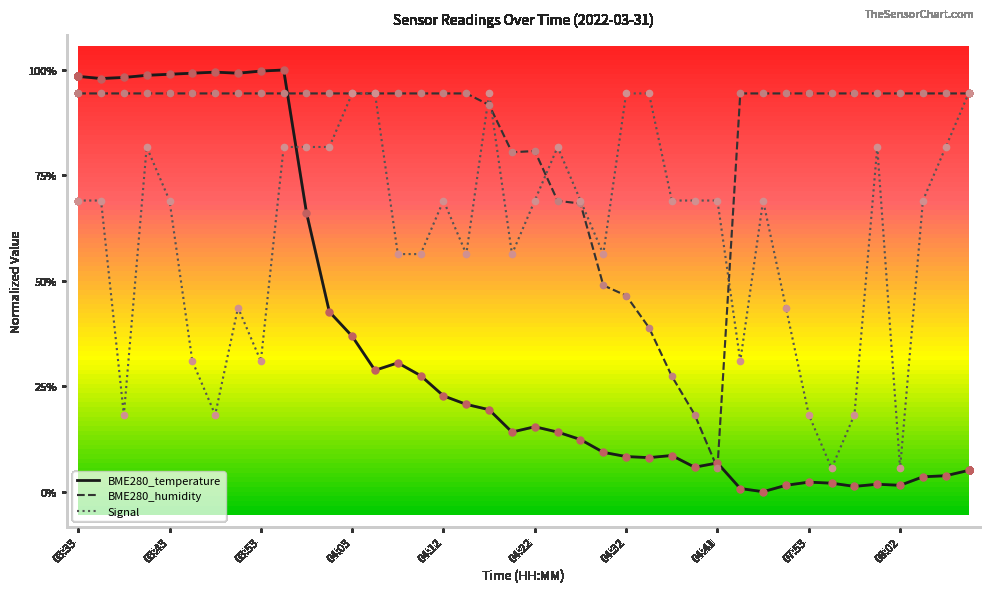

At how many categories does at least one series exceed 0?

40